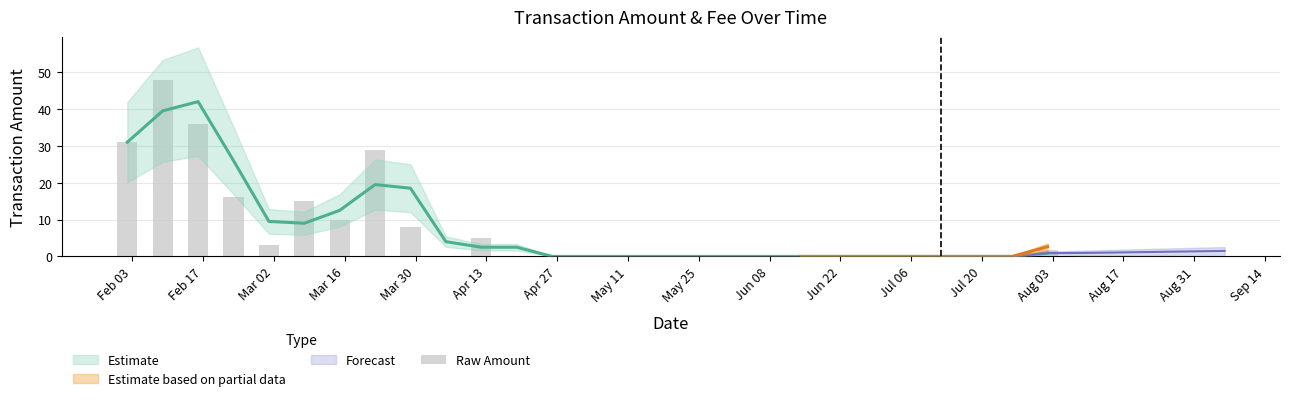

What is the greatest value displayed?

48.0